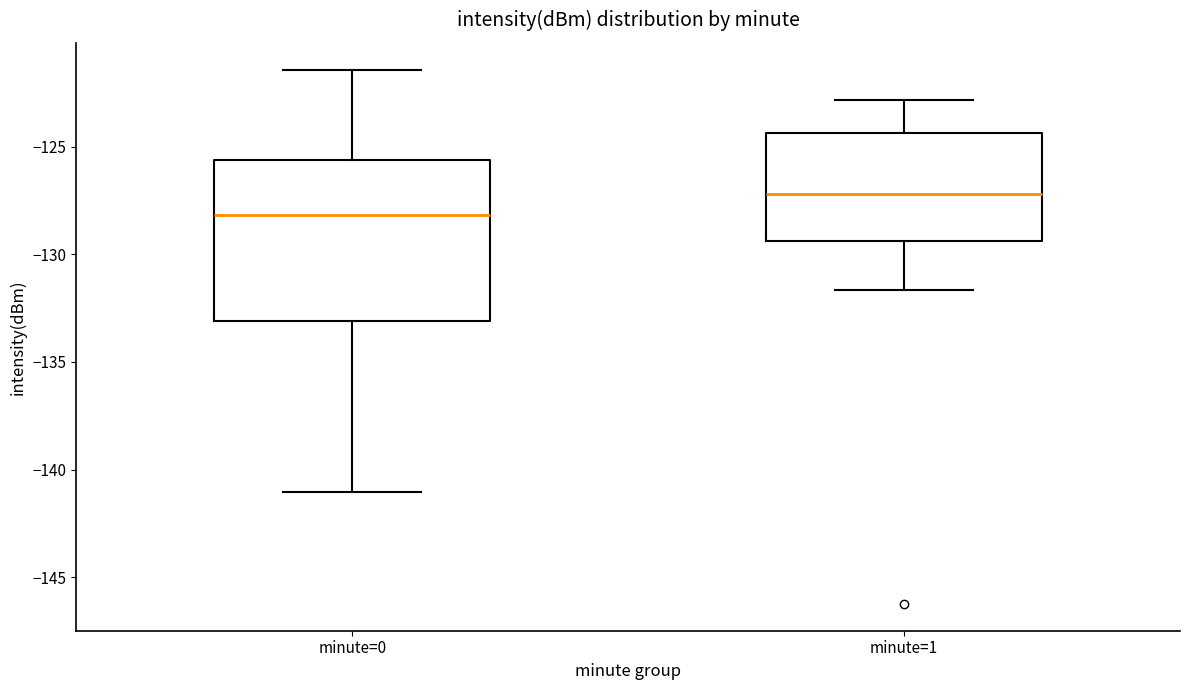

Which box has the highest median line?

minute=1